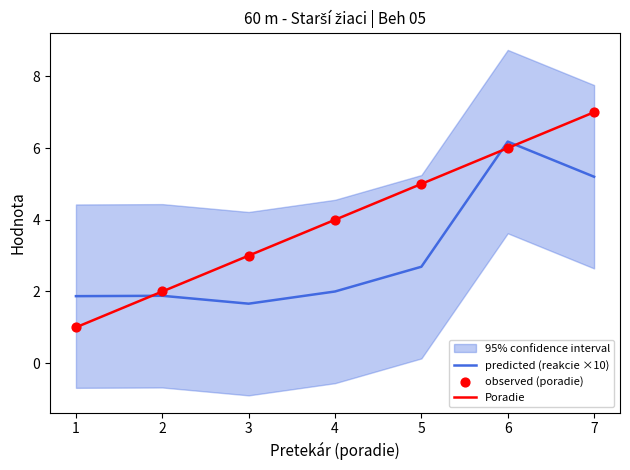

Which series contains the highest Y value?

Poradie